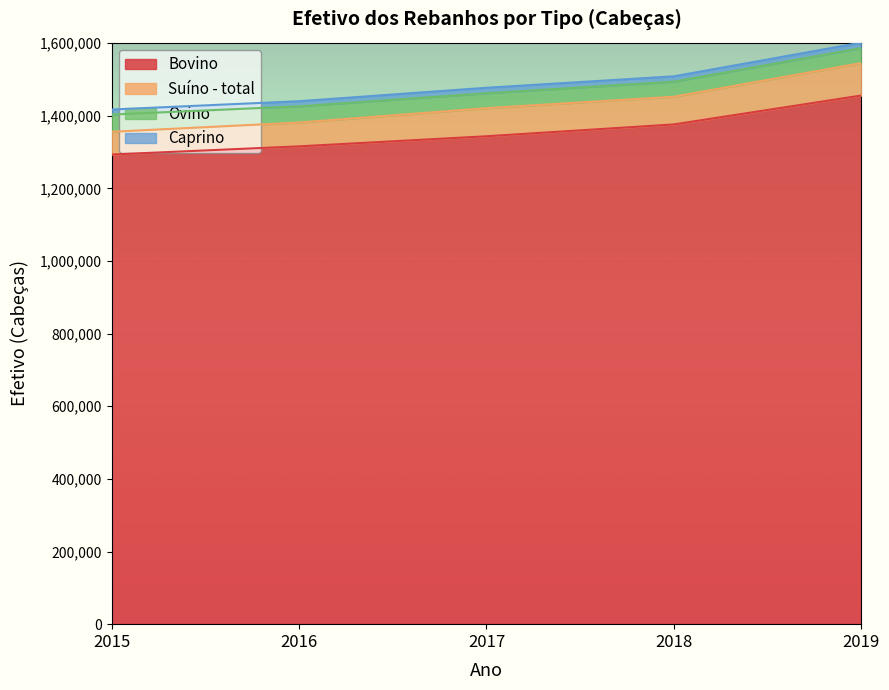

True or false: Ovino and Suíno - total intersect in this chart.

False